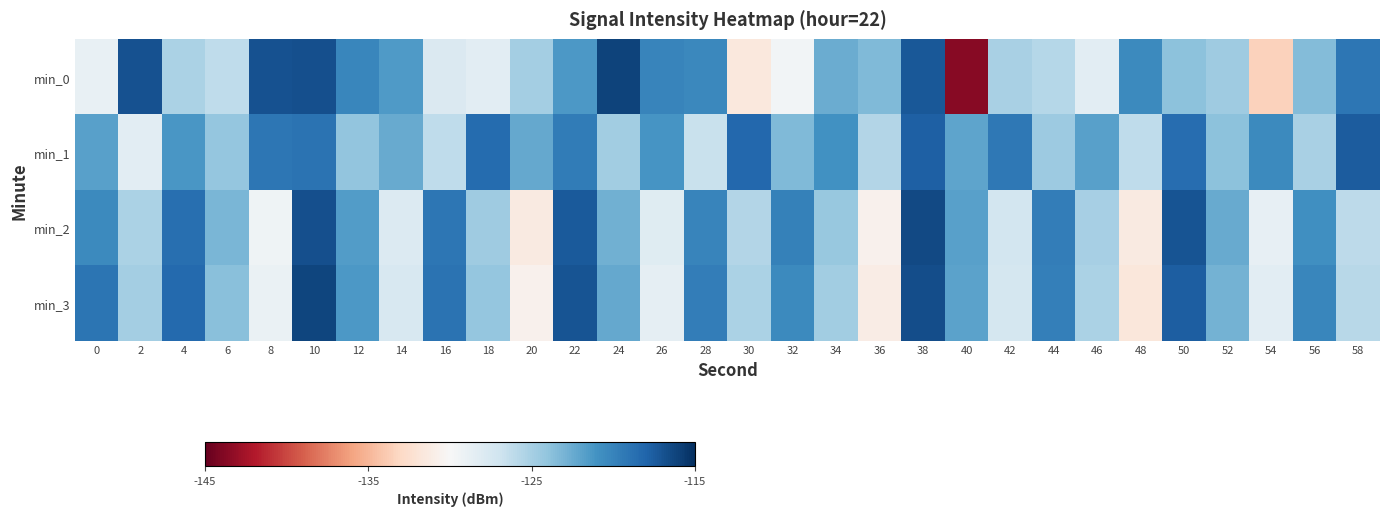

Rank the series at 44 from highest to lowest value.

min_2, min_3, min_1, min_0